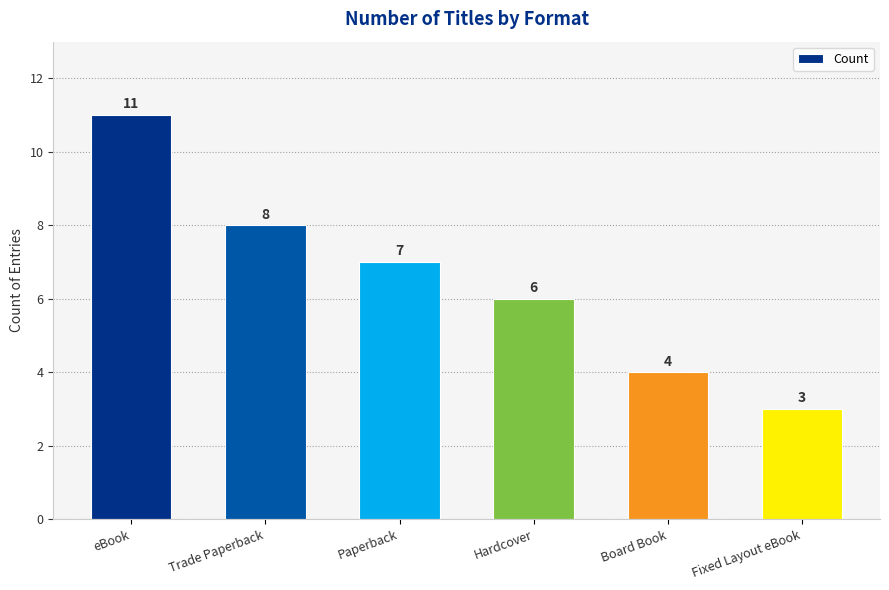

What value does the data have at Fixed Layout eBook?

3